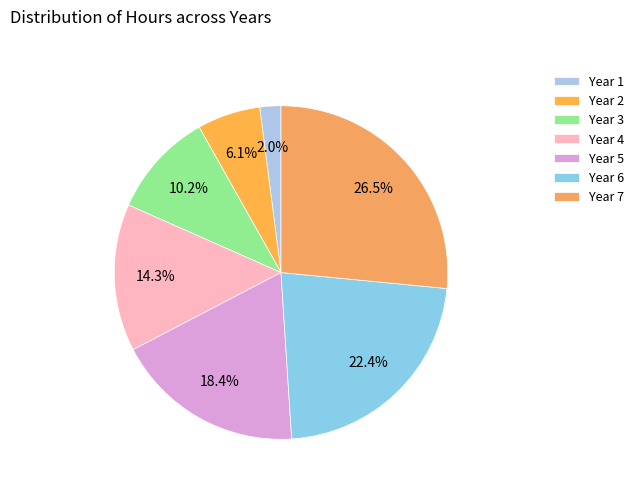

Count the number of slices in the pie.

7